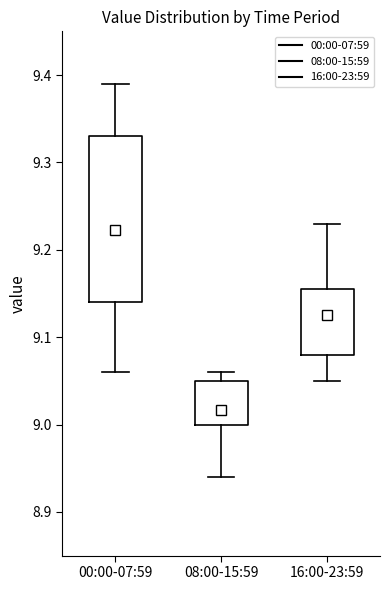

Reading left to right, transcribe this box plot: for each box, give where its median line is, the range the box spans, and where its two whiskers end, as read against the y-axis. The values are not printed on the chart, so give them approximately, as read against the axis.

00:00-07:59: median 9.16, box 9.14 to 9.33, whiskers 9.06 to 9.39
08:00-15:59: median 9.03, box 9.00 to 9.05, whiskers 8.94 to 9.06
16:00-23:59: median 9.13, box 9.08 to 9.16, whiskers 9.05 to 9.23